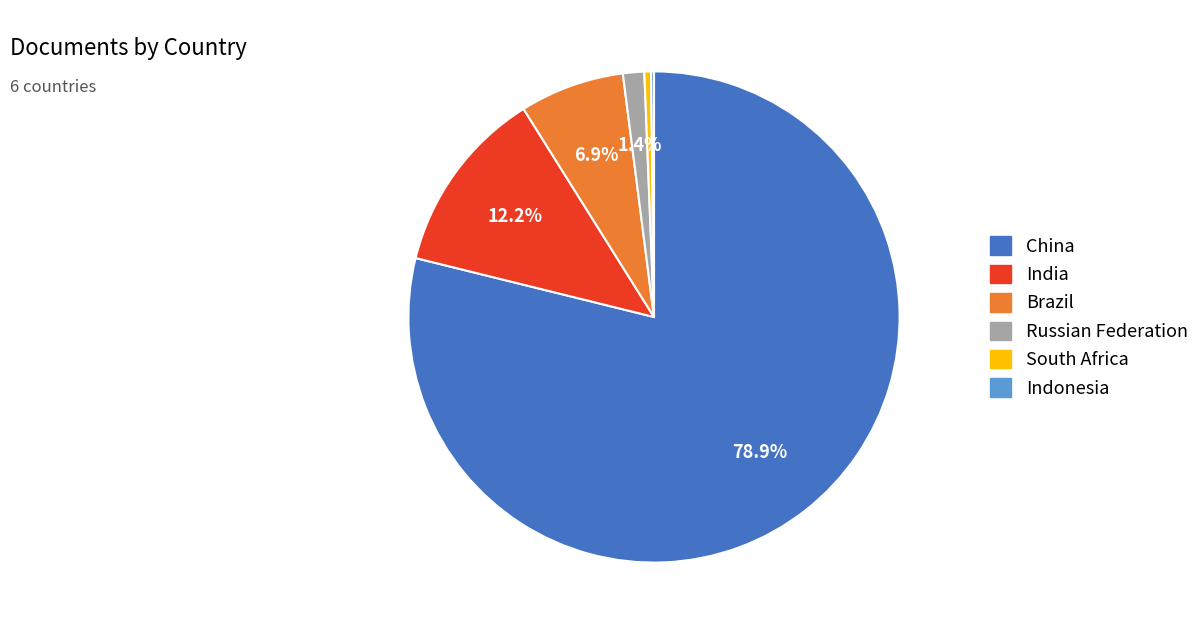

Which has a higher value, Brazil or Russian Federation?

Brazil